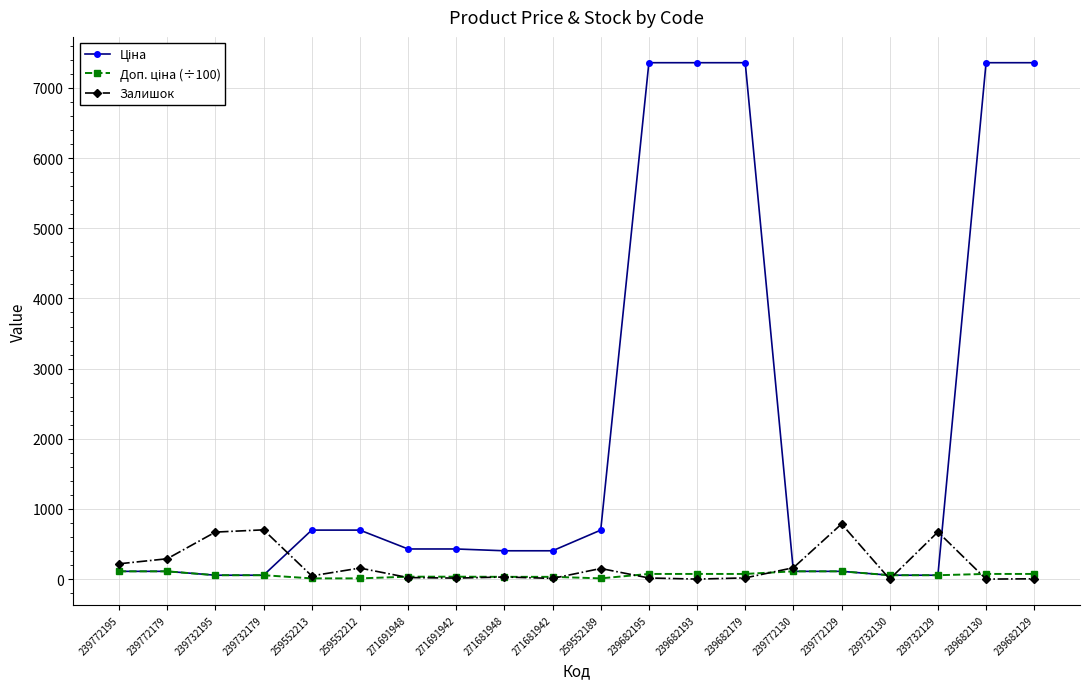

What is the highest value of the Залишок series?

786.0